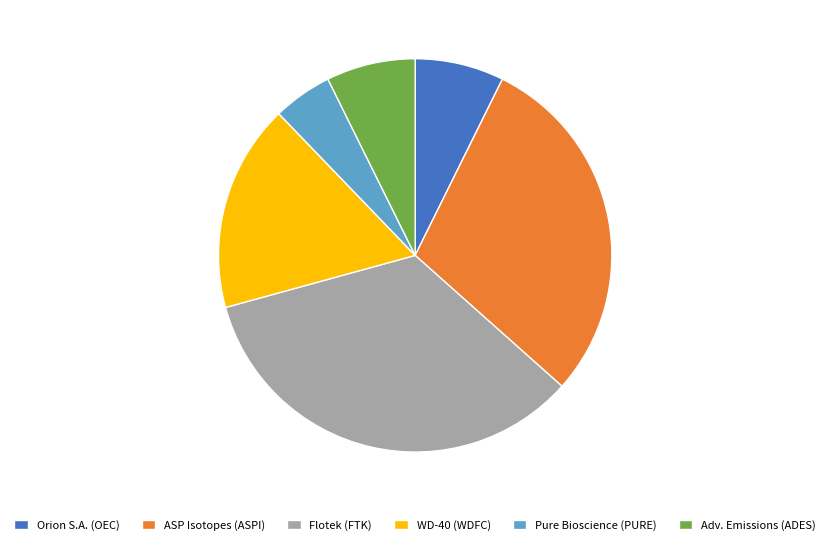

Is it true that ASP Isotopes (ASPI) is 39% of the pie?

False